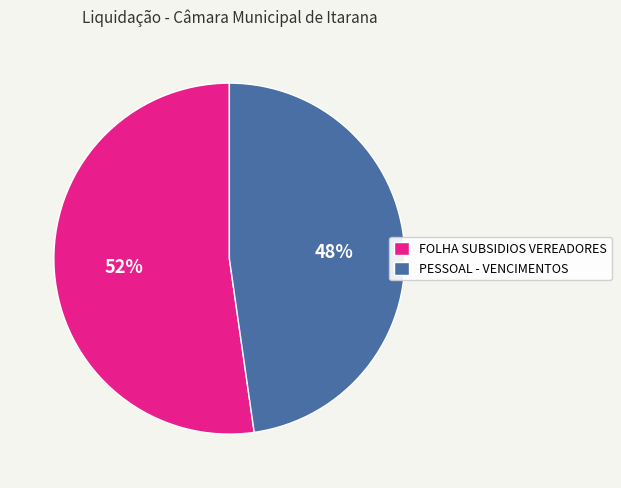

Which has a higher value, PESSOAL - VENCIMENTOS or FOLHA SUBSIDIOS VEREADORES?

FOLHA SUBSIDIOS VEREADORES